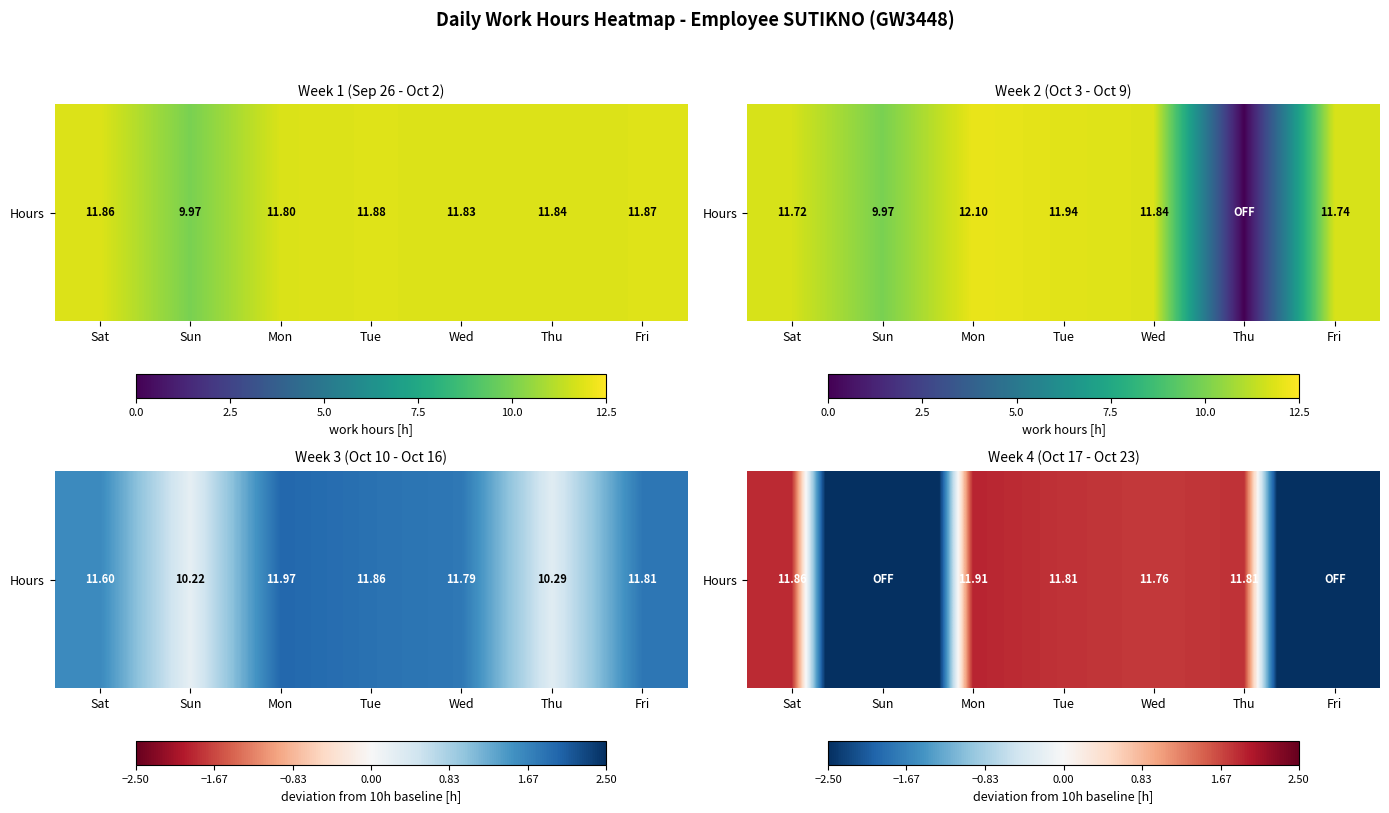

Is it true that the value at Sat is 1.9?

True